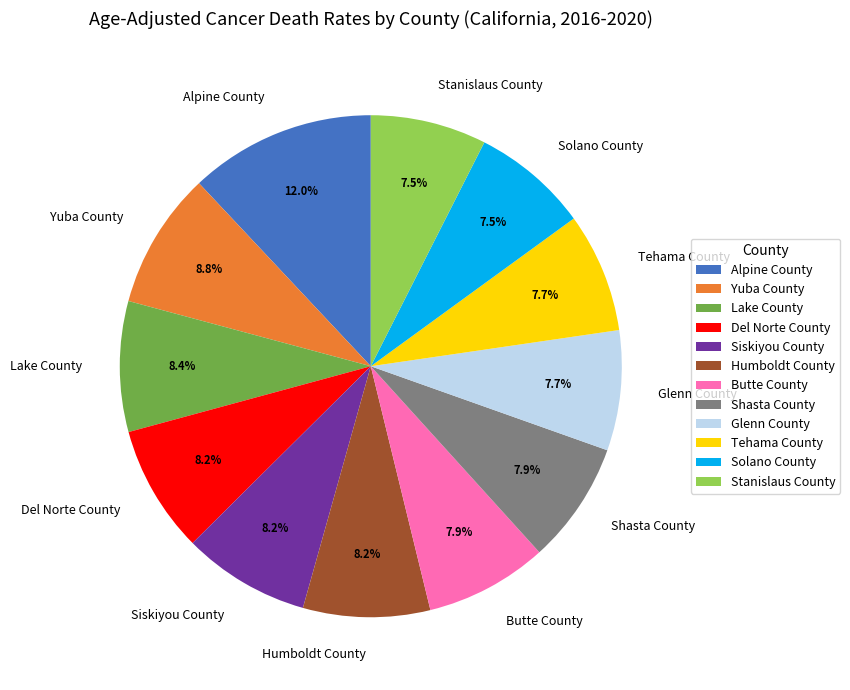

To the nearest percent, what portion does Humboldt County represent?

8%